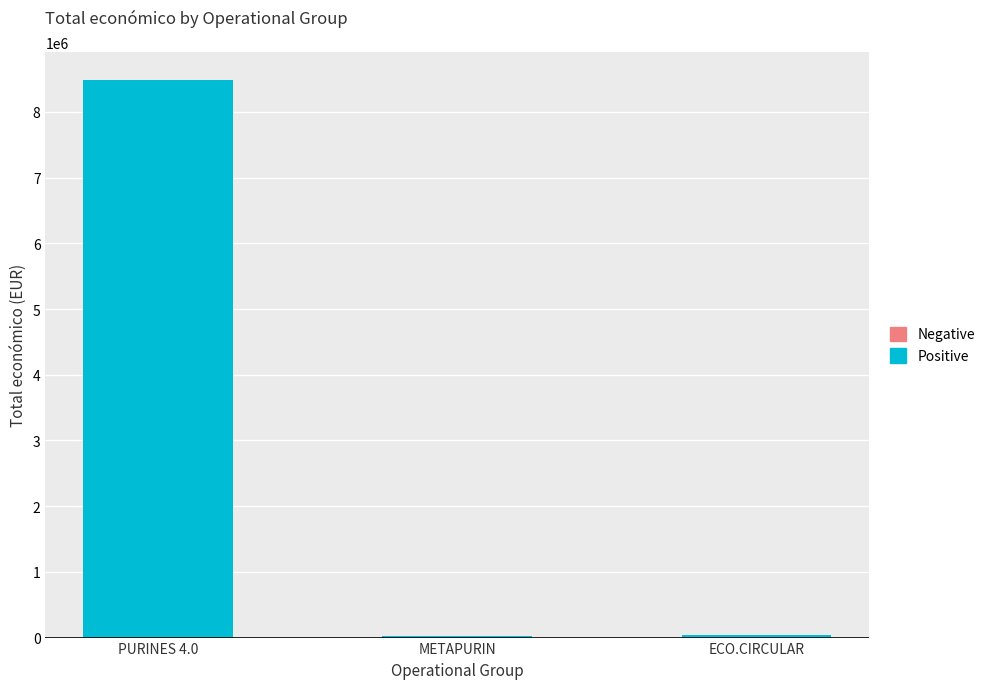

Where is the data nearest to the value 4255997?

ECO.CIRCULAR